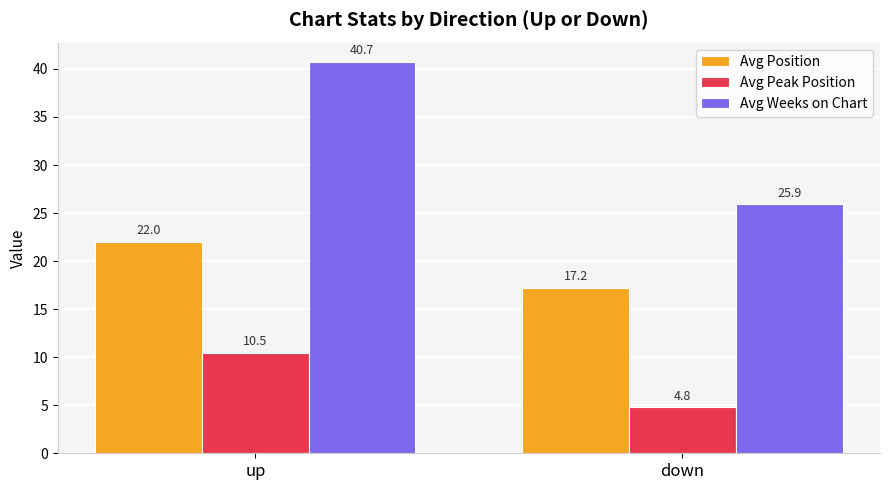

Rank the categories by Avg Weeks on Chart value from highest to lowest.

up, down